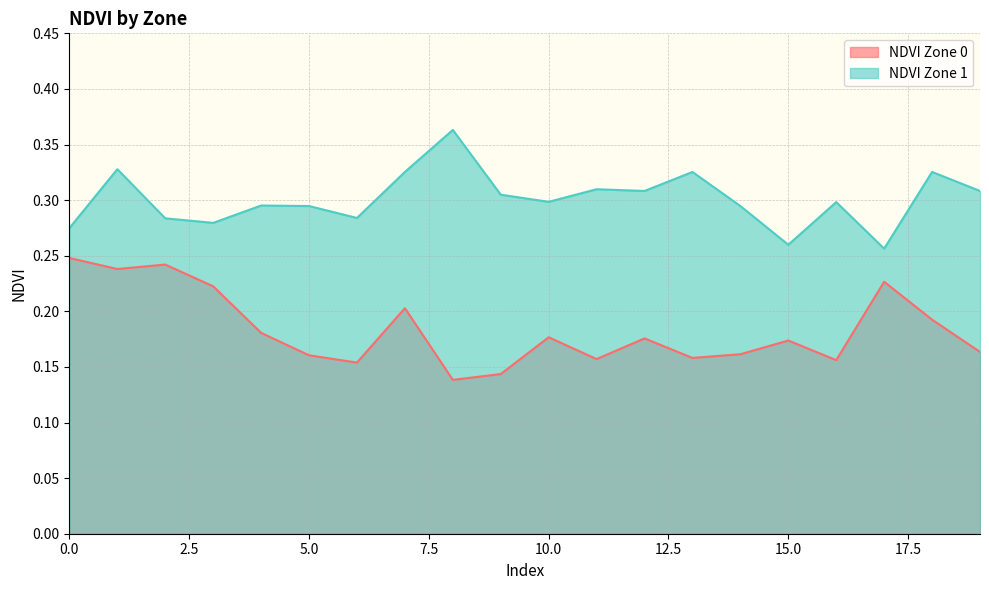

Is it true that NDVI Zone 0 equals 0.3 at 3?

False